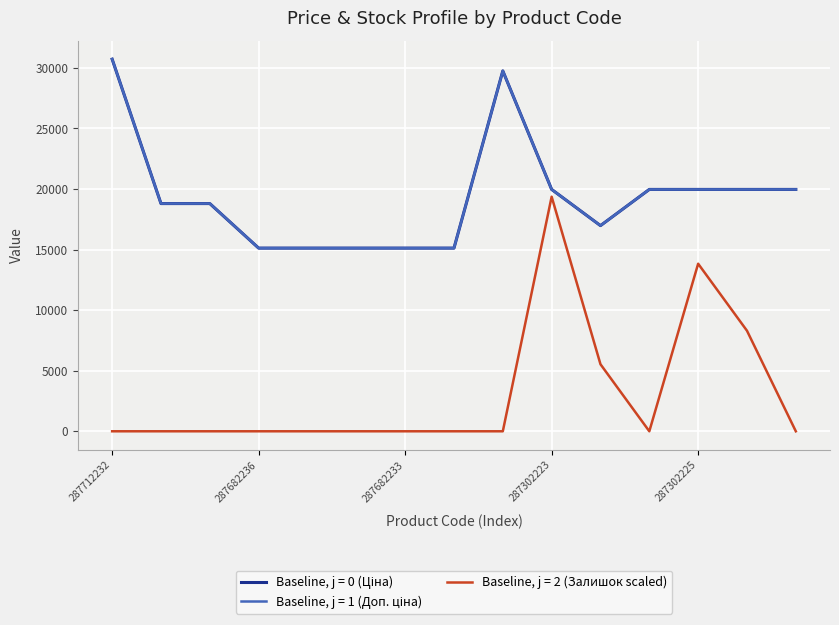

How many data points does each series have?

15